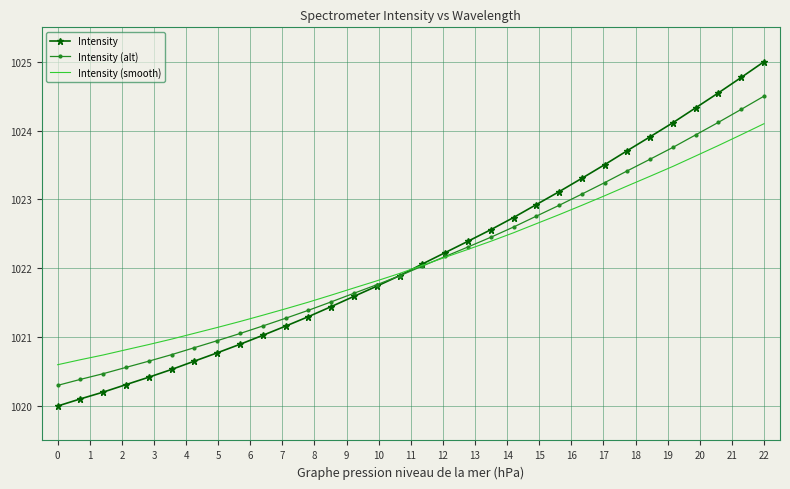

List the series in order of their peak value, lowest first.

Intensity (smooth), Intensity (alt), Intensity